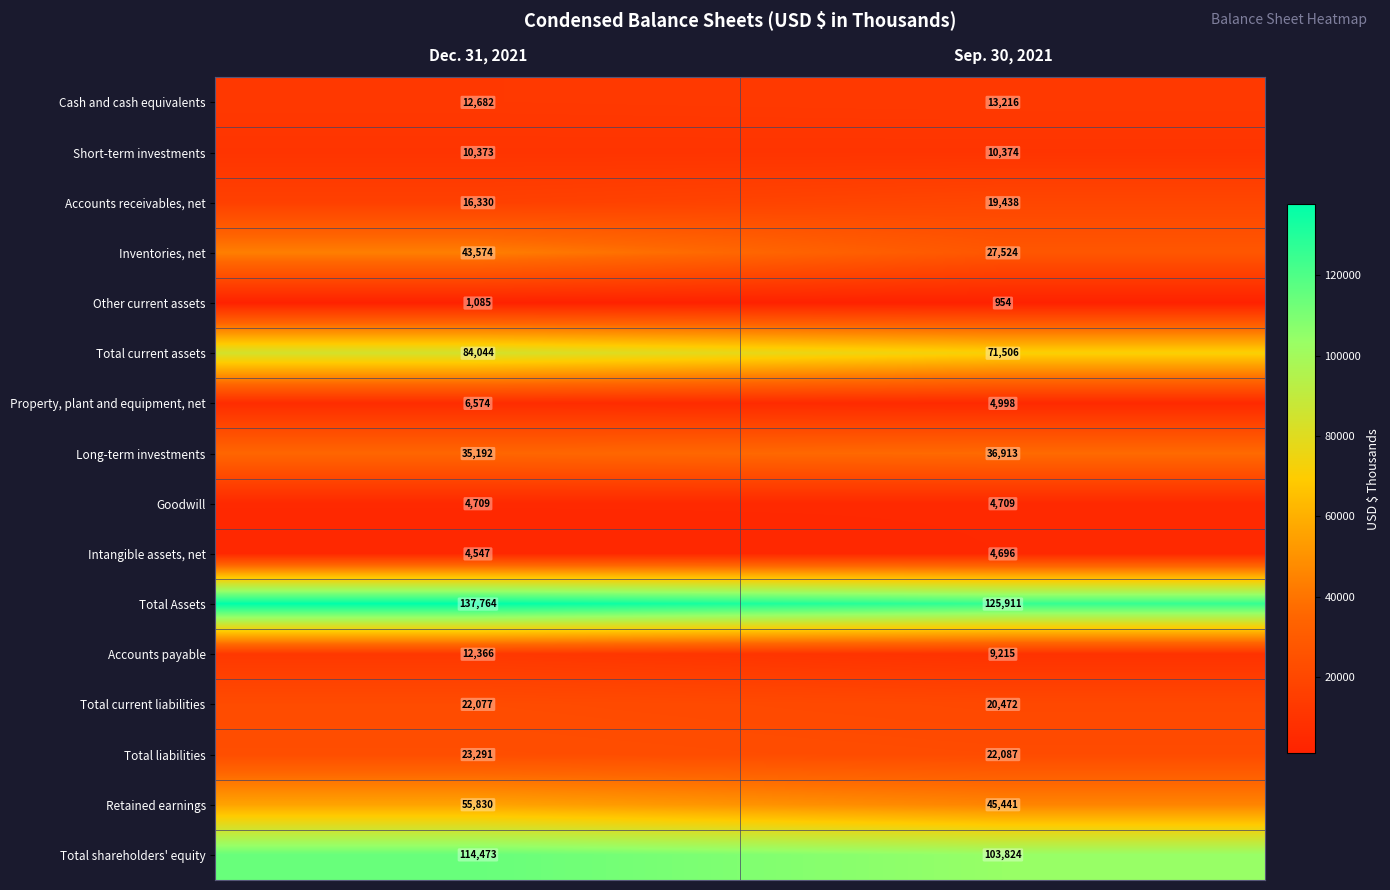

What is the difference between the Cash and cash equivalents values at Dec. 31, 2021 and Sep. 30, 2021?

534